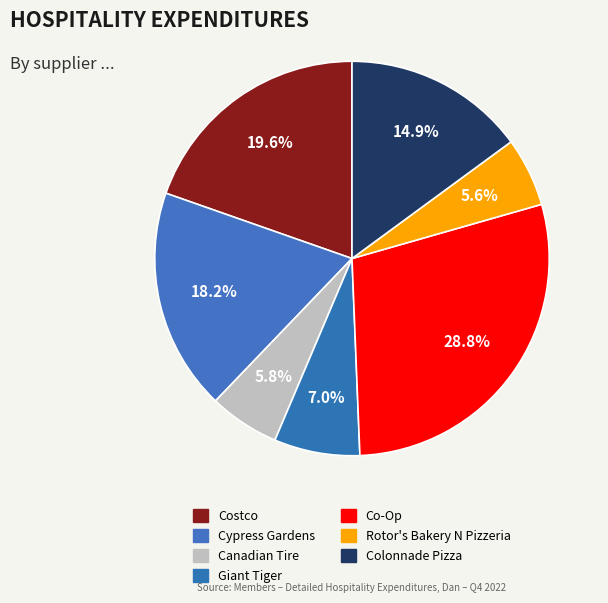

How many slices are in this pie chart?

7